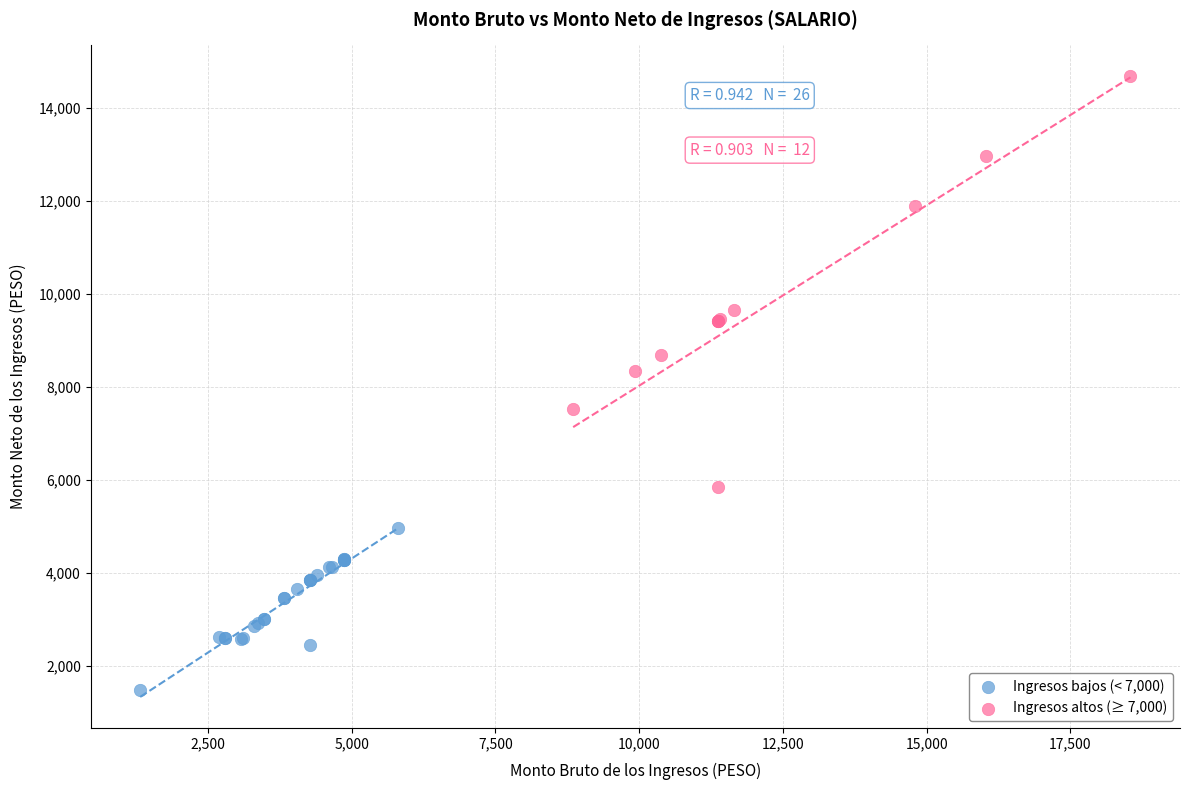

Which series contains the lowest Y value?

Ingresos bajos (< 7,000)